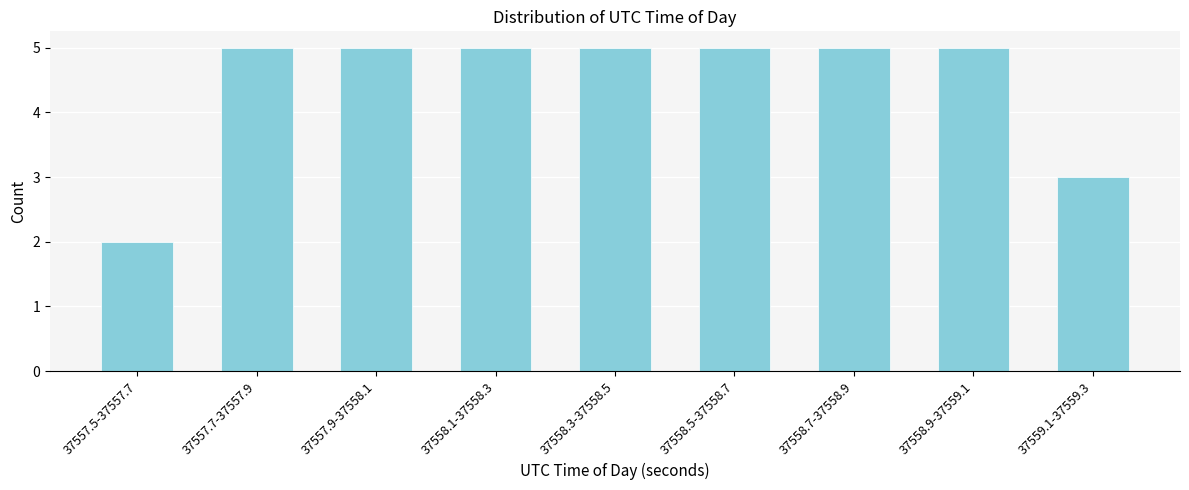

Reading left to right, what are all the values shown in this chart?

2	5	5	5	5	5	5	5	3